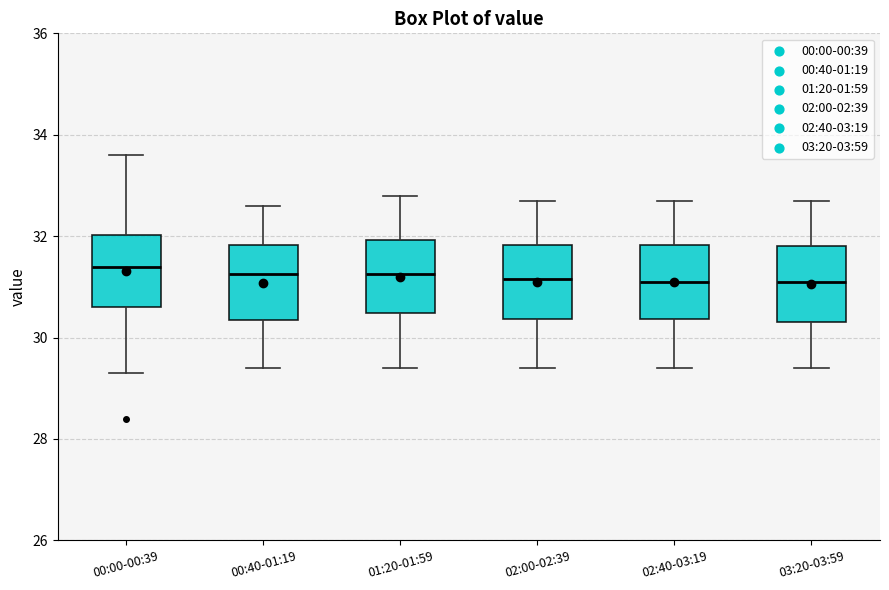

Reading left to right, transcribe this box plot: for each box, give where its median line is, the range the box spans, and where its two whiskers end, as read against the y-axis. The values are not printed on the chart, so give them approximately, as read against the axis.

00:00-00:39: median 31.4, box 30.6 to 32.0, whiskers 29.4 to 33.6
00:40-01:19: median 31.2, box 30.4 to 31.8, whiskers 29.4 to 32.6
01:20-01:59: median 31.2, box 30.4 to 32.0, whiskers 29.4 to 32.8
02:00-02:39: median 31.2, box 30.4 to 31.8, whiskers 29.4 to 32.8
02:40-03:19: median 31.2, box 30.4 to 31.8, whiskers 29.4 to 32.8
03:20-03:59: median 31.2, box 30.4 to 31.8, whiskers 29.4 to 32.8